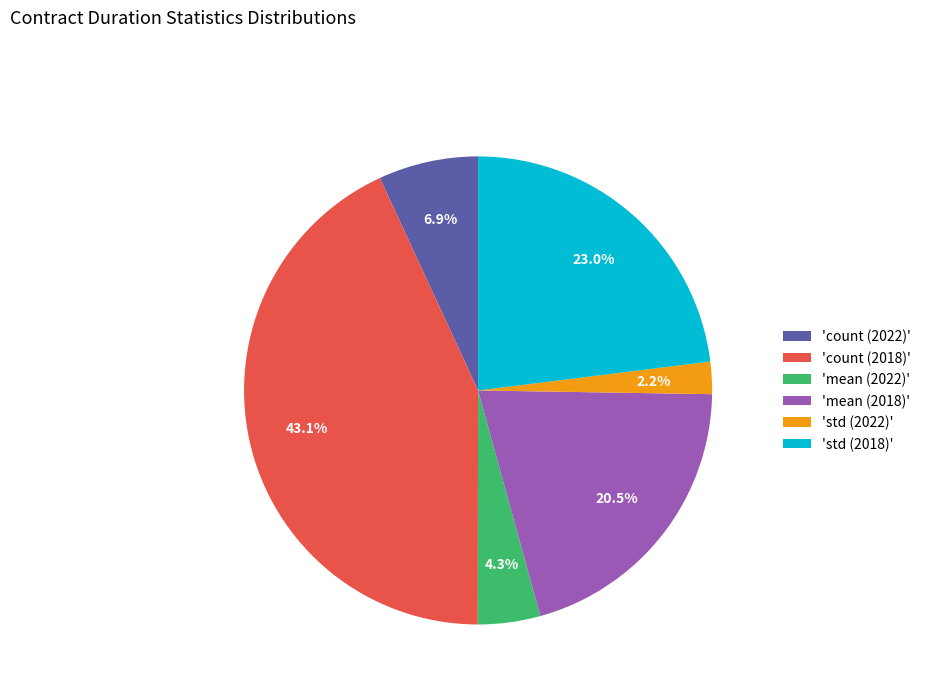

Does any single category account for the majority?

No